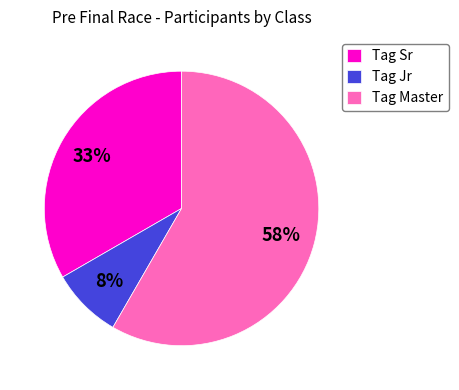

Is it true that Tag Sr is 39% of the pie?

False